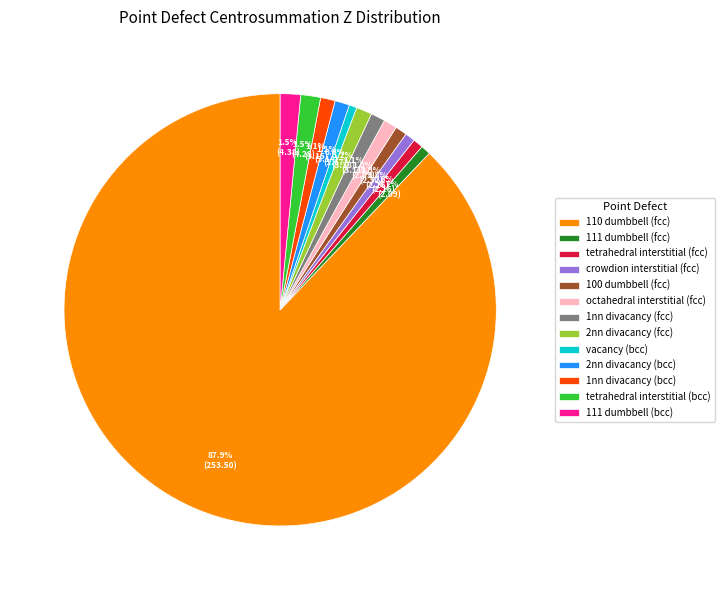

What is the largest slice in the pie chart?

110 dumbbell (fcc)